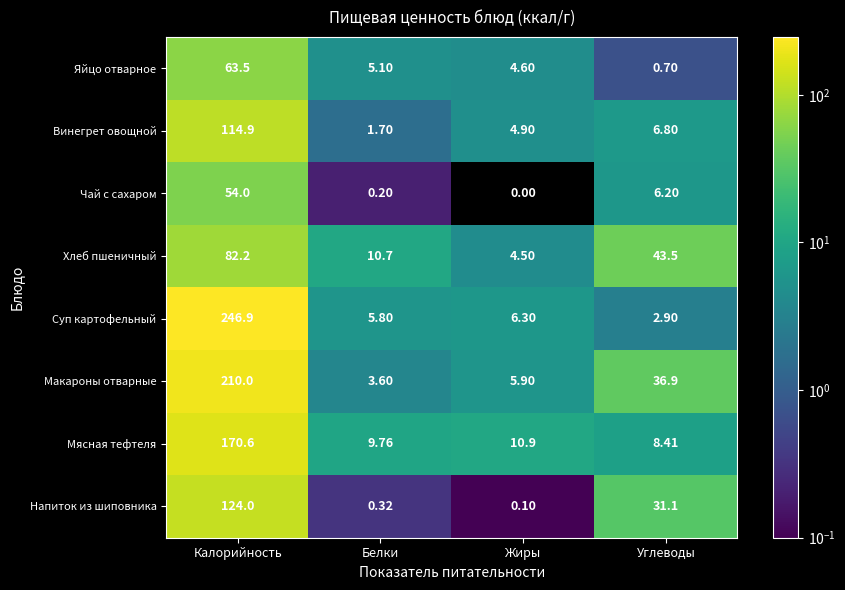

Which series has the widest spread of values?

Суп картофельный